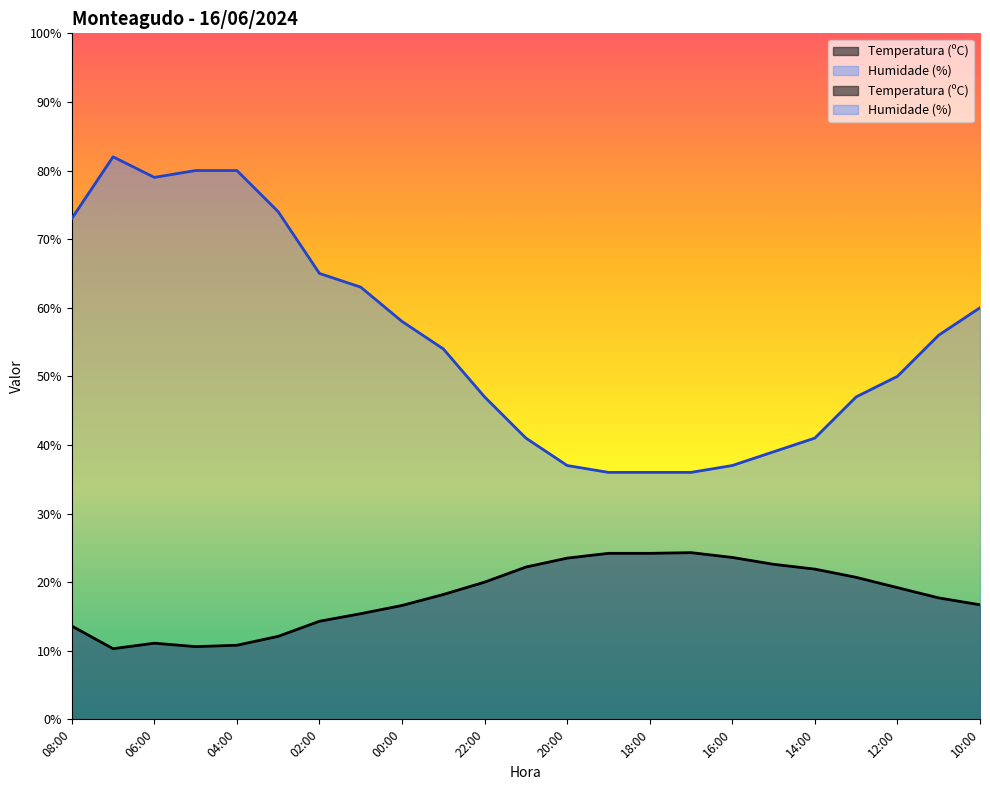

Reading left to right, list all the values displayed in this chart.

Temperatura (ºC): 13.6	10.3	11.1	10.6	10.8	12.1	14.3	15.4	16.6	18.2	20.0	22.2	23.5	24.2	24.2	24.3	23.6	22.6	21.9	20.7	19.2	17.7	16.7
Humidade (%): 73.0	82.0	79.0	80.0	80.0	74.0	65.0	63.0	58.0	54.0	47.0	41.0	37.0	36.0	36.0	36.0	37.0	39.0	41.0	47.0	50.0	56.0	60.0